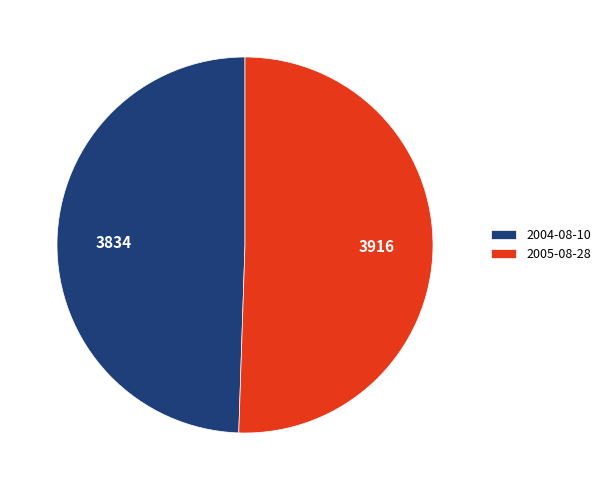

How many segments does this pie chart have?

2